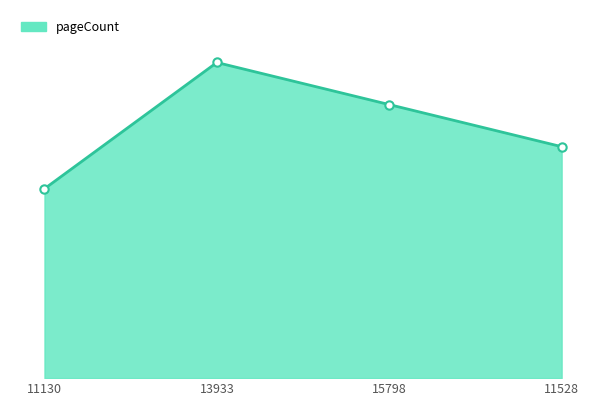

What position from the left is 11528?

4